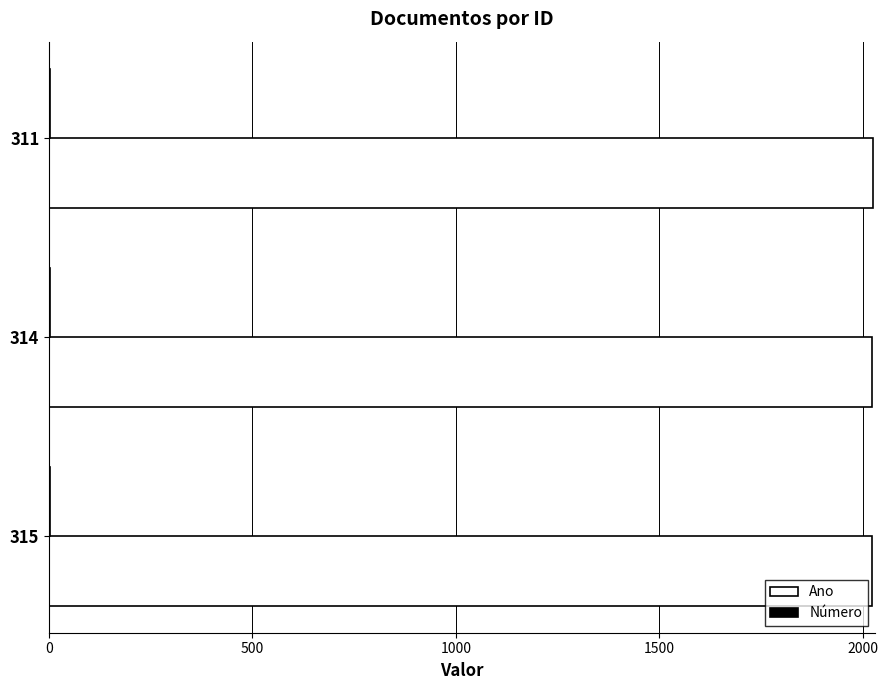

Which series has the largest total across all categories?

Ano